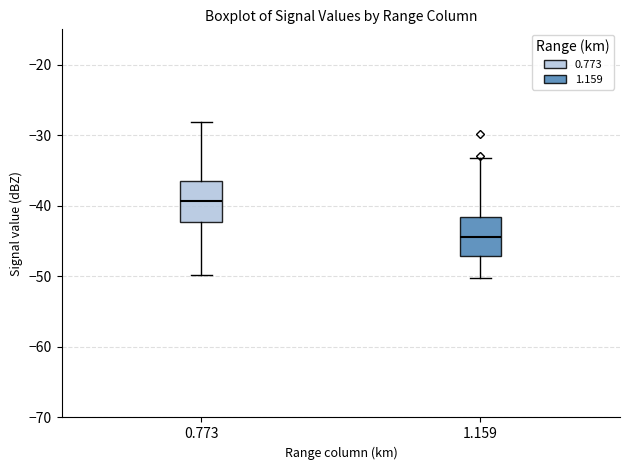

Which box's median line is the highest?

0.773